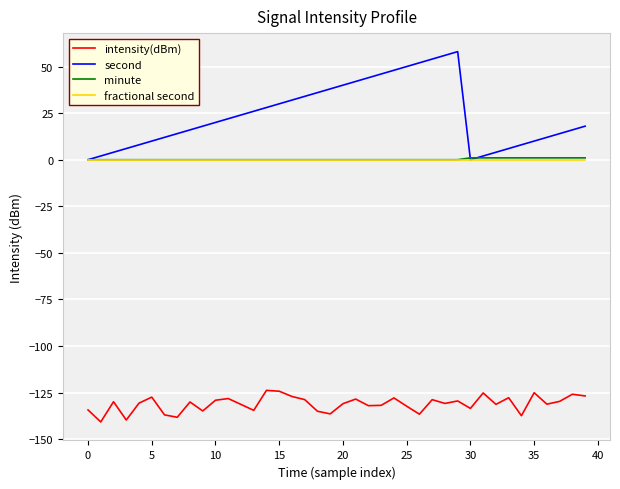

What is the difference between the second highest and minimum values in the second series?

56.0